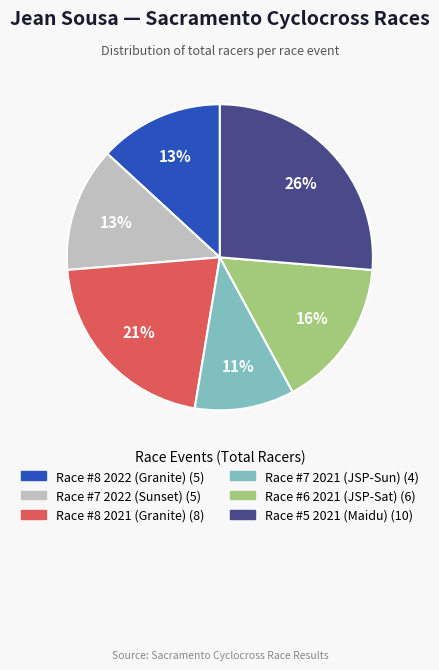

What percentage is the Race #5 2021 (Maidu) slice, to the nearest percent?

26%